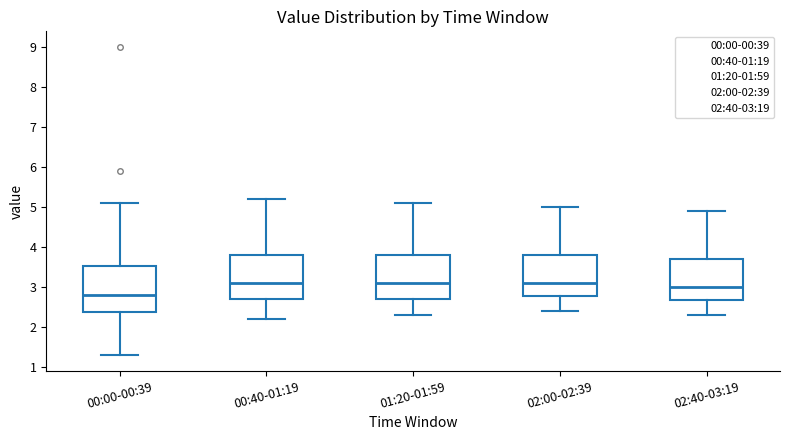

Reading left to right, read every box against the y-axis: the position of its median line, the range the box covers, and the ends of its whiskers. The values are not printed on the chart, so give them approximately, as read against the axis.

00:00-00:39: median 2.8, box 2.4 to 3.5, whiskers 1.3 to 5.1
00:40-01:19: median 3.1, box 2.7 to 3.8, whiskers 2.2 to 5.2
01:20-01:59: median 3.1, box 2.7 to 3.8, whiskers 2.3 to 5.1
02:00-02:39: median 3.1, box 2.8 to 3.8, whiskers 2.4 to 5.0
02:40-03:19: median 3.0, box 2.7 to 3.7, whiskers 2.3 to 4.9